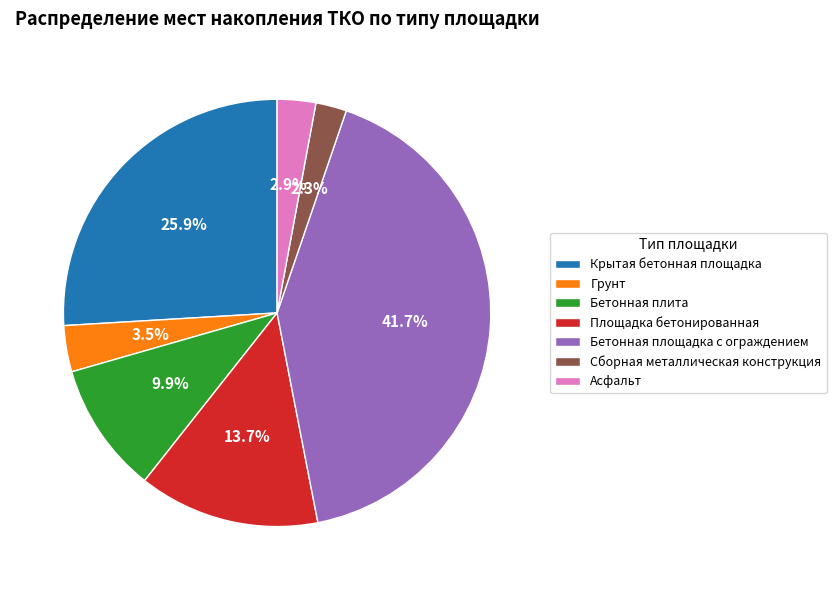

Is there a majority slice in this chart?

No